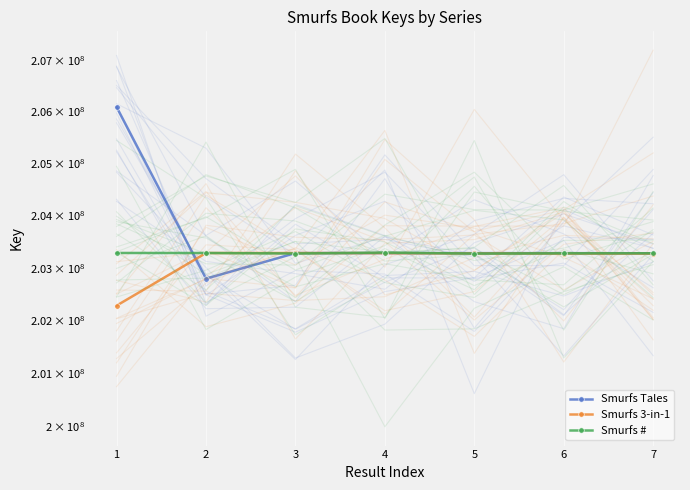

At which category is the sum across all series the highest?

1